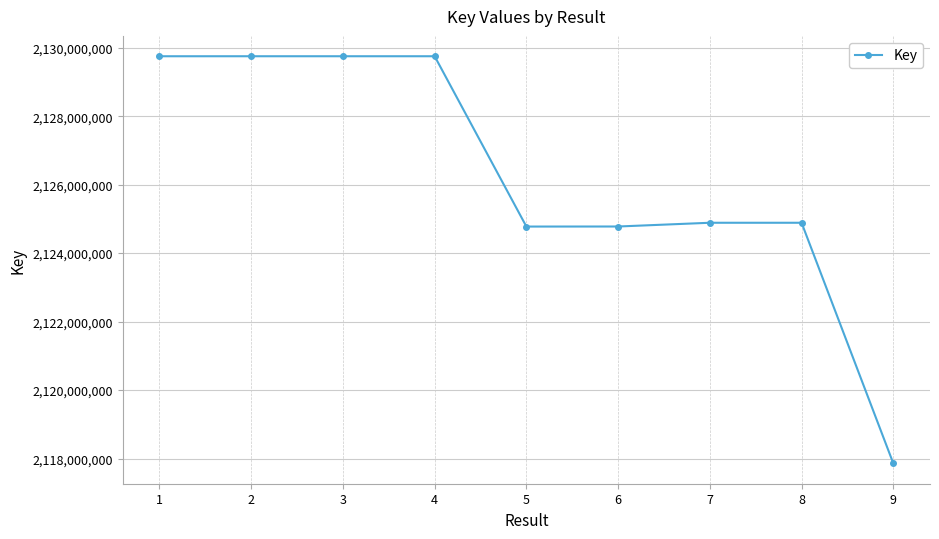

True or false: the data has more than 0 interior local peaks.

True